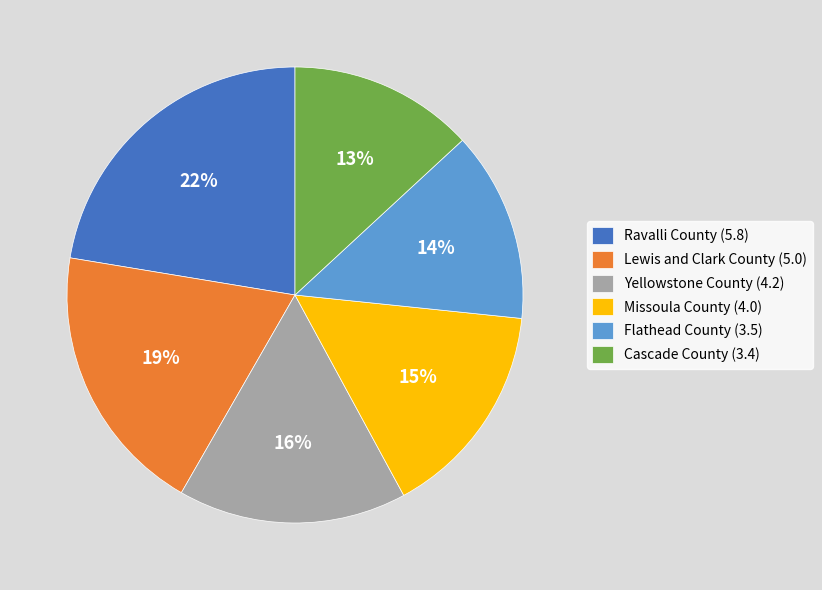

Which slice is the largest?

Ravalli County (5.8)